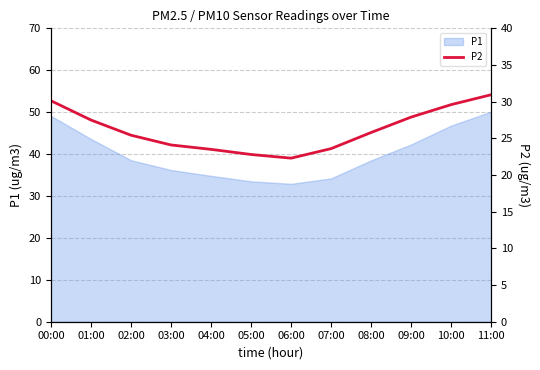

True or false: P1 has a value of 34.2 at 07:00.

True